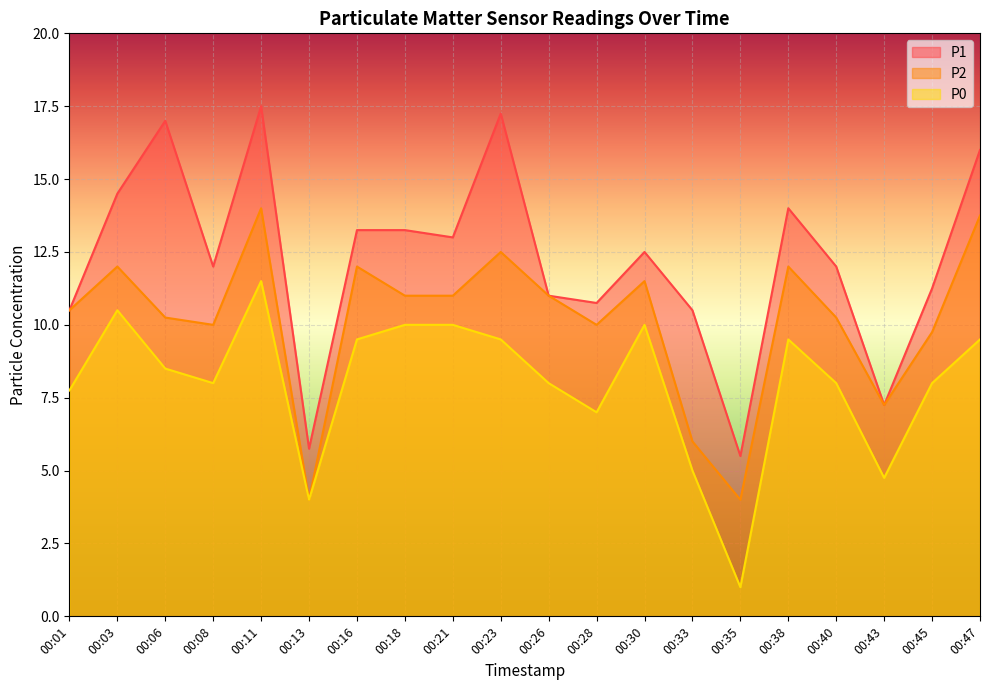

What is the approximate value of P0 at 00:35?

1.0